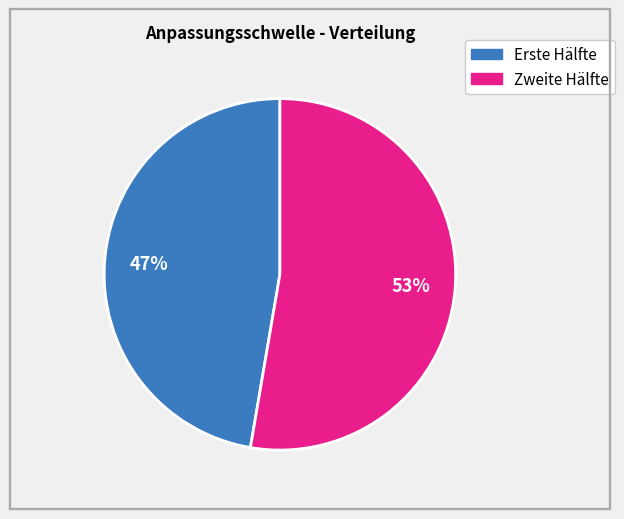

To the nearest percent, what is the average slice percentage?

50%